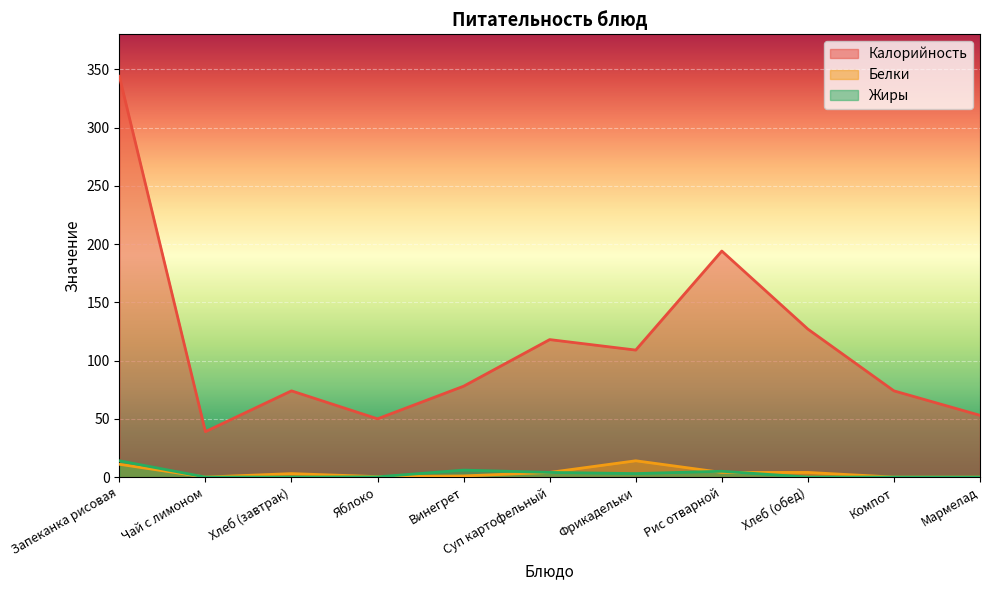

Between Компот and Мармелад, which is larger?

Компот